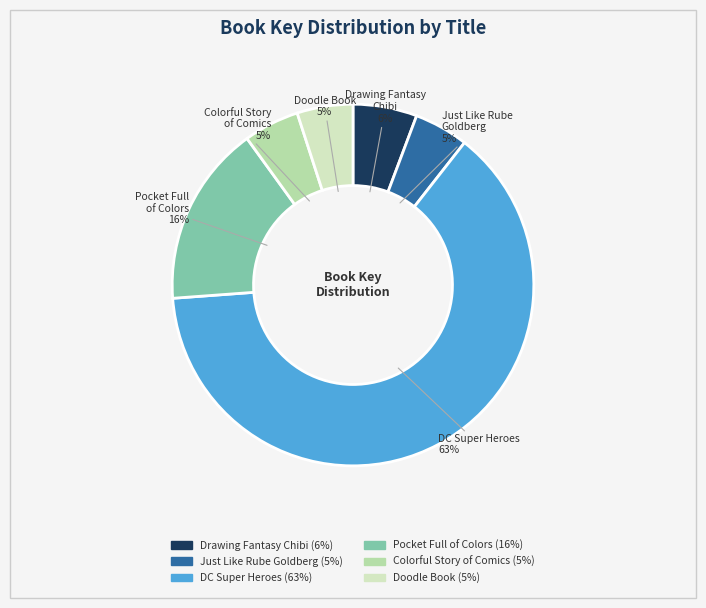

Does any single category account for the majority?

Yes